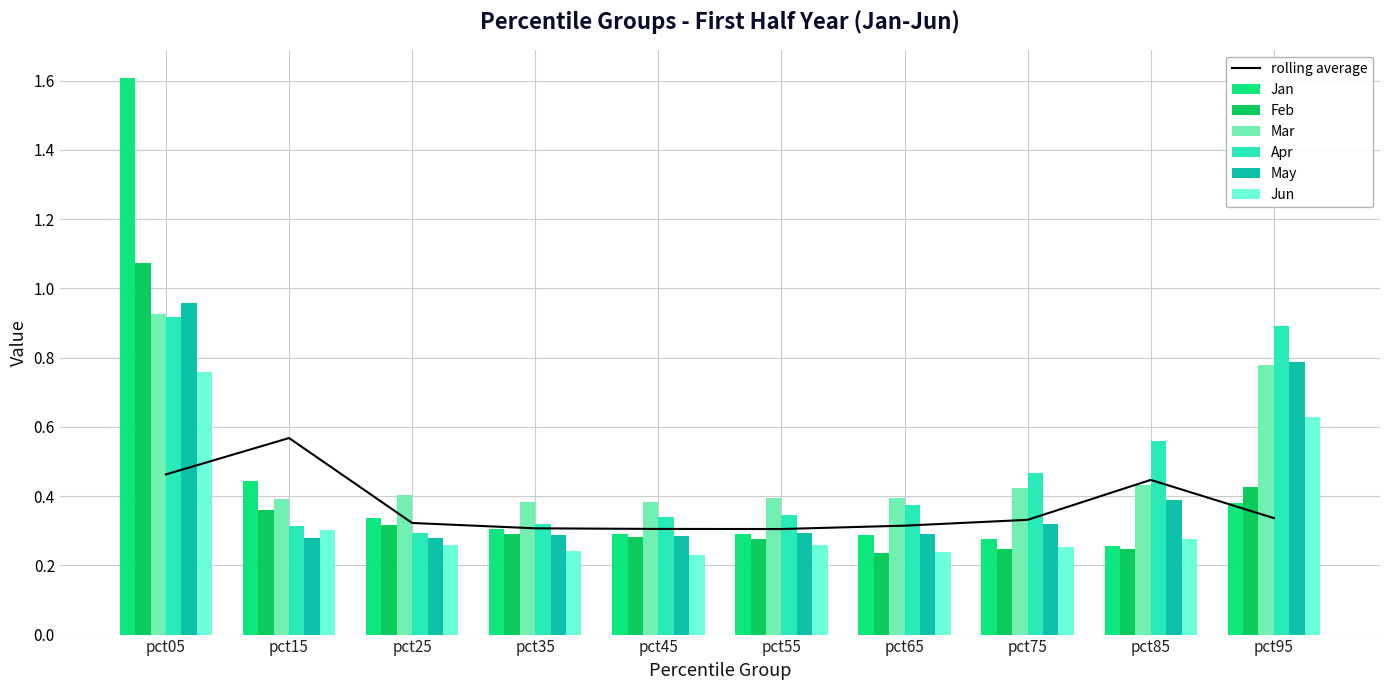

The value of Jun at pct65 is 0.2. True or false?

True